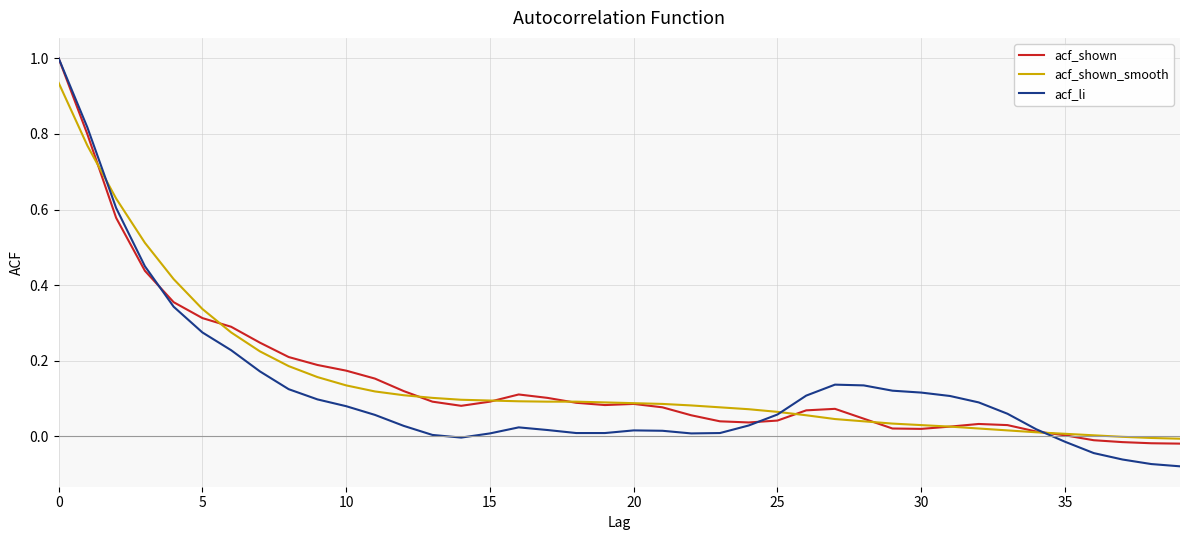

What is the highest value of the acf_li series?

1.0